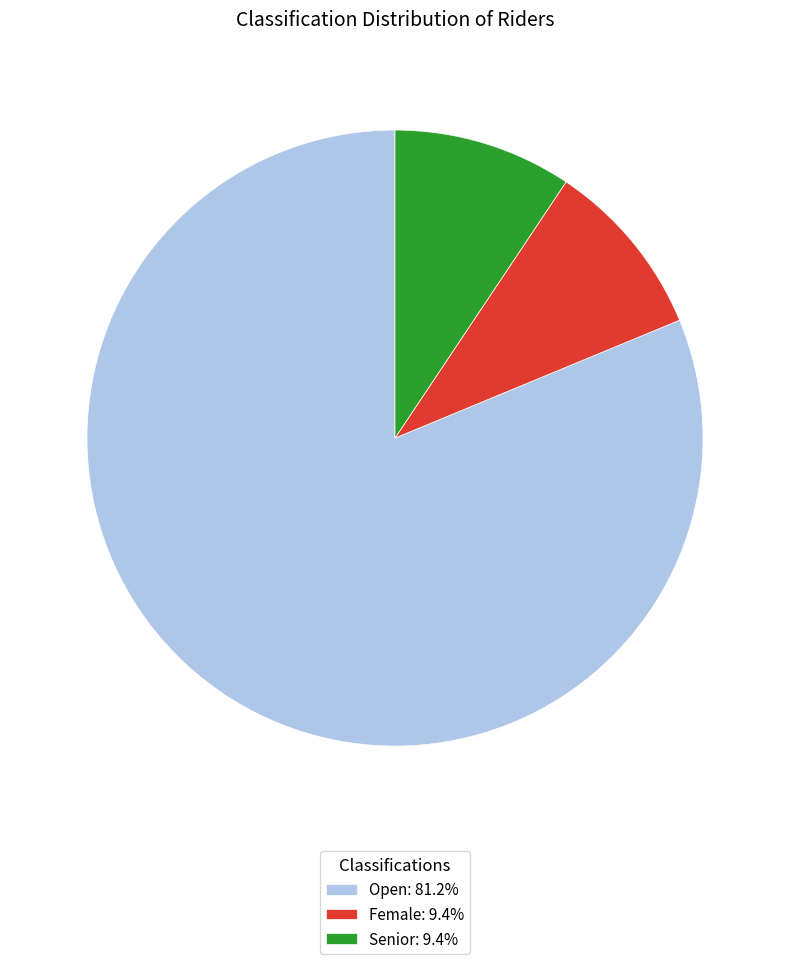

Does any single category account for the majority?

Yes